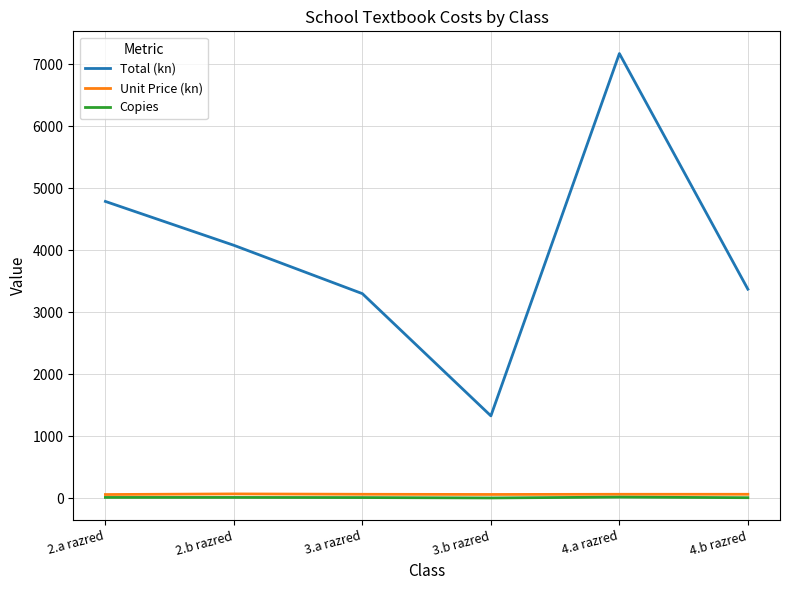

What are all the series names shown in the legend?

Total (kn), Unit Price (kn), Copies